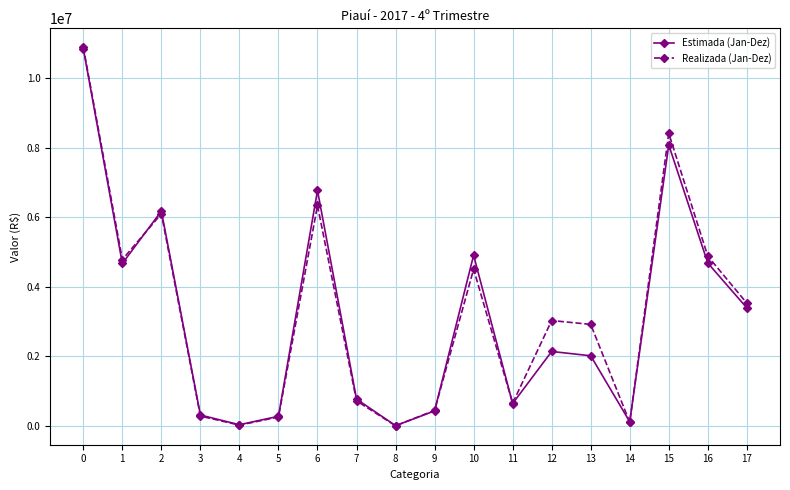

What is the sum of all Estimada (Jan-Dez) values?

56347450.0